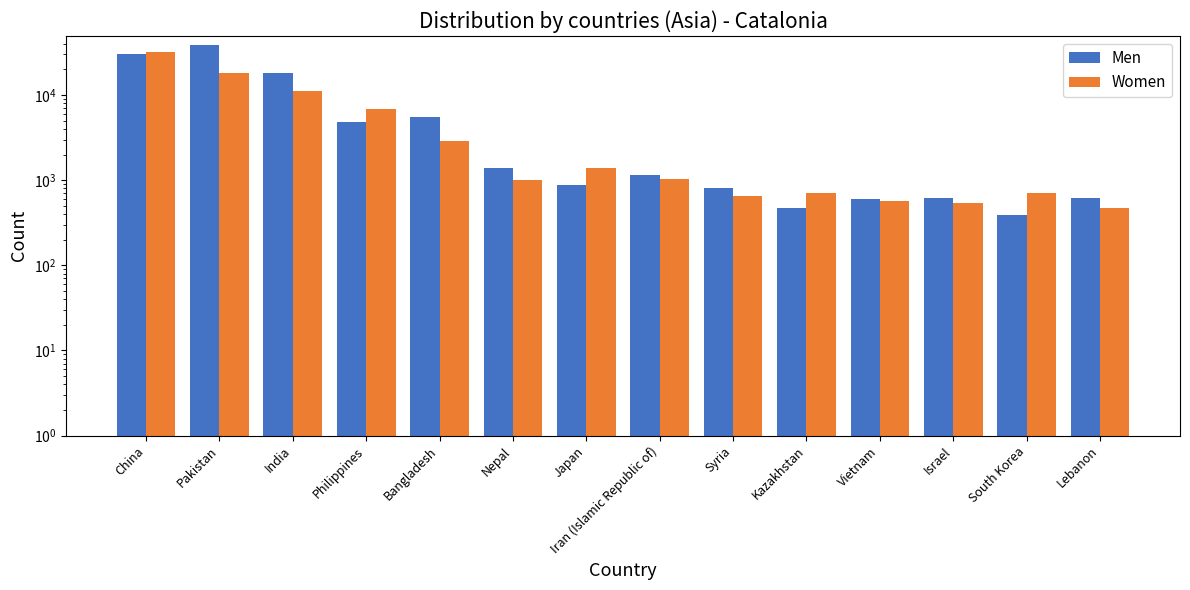

Which series has the largest total across all categories?

Men